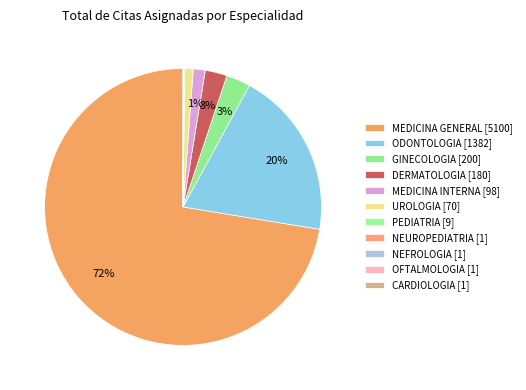

Which slice represents more than half of the pie?

MEDICINA GENERAL